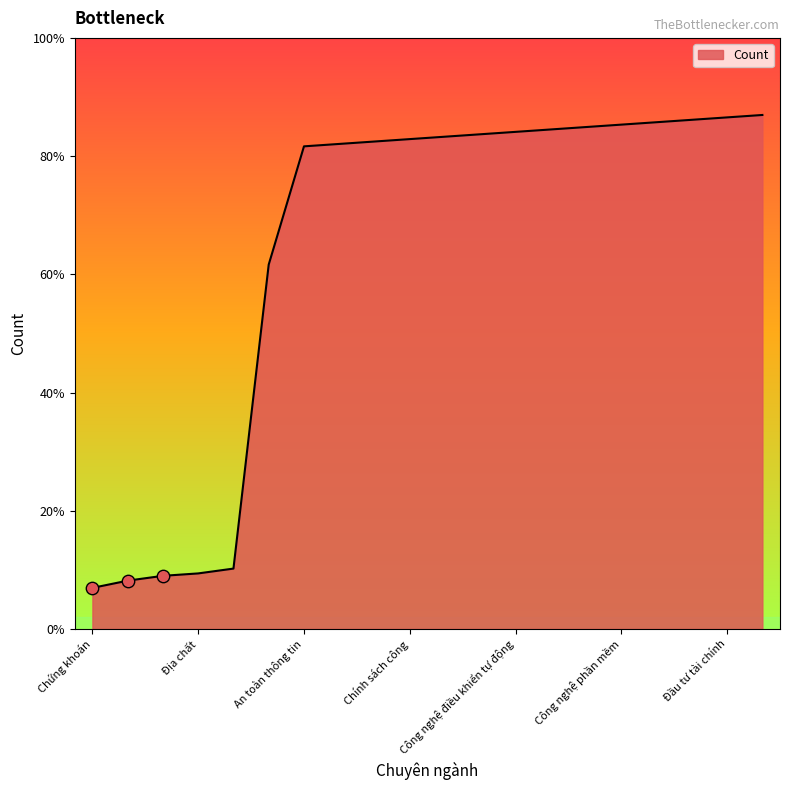

Does the chart have visible grid lines?

No